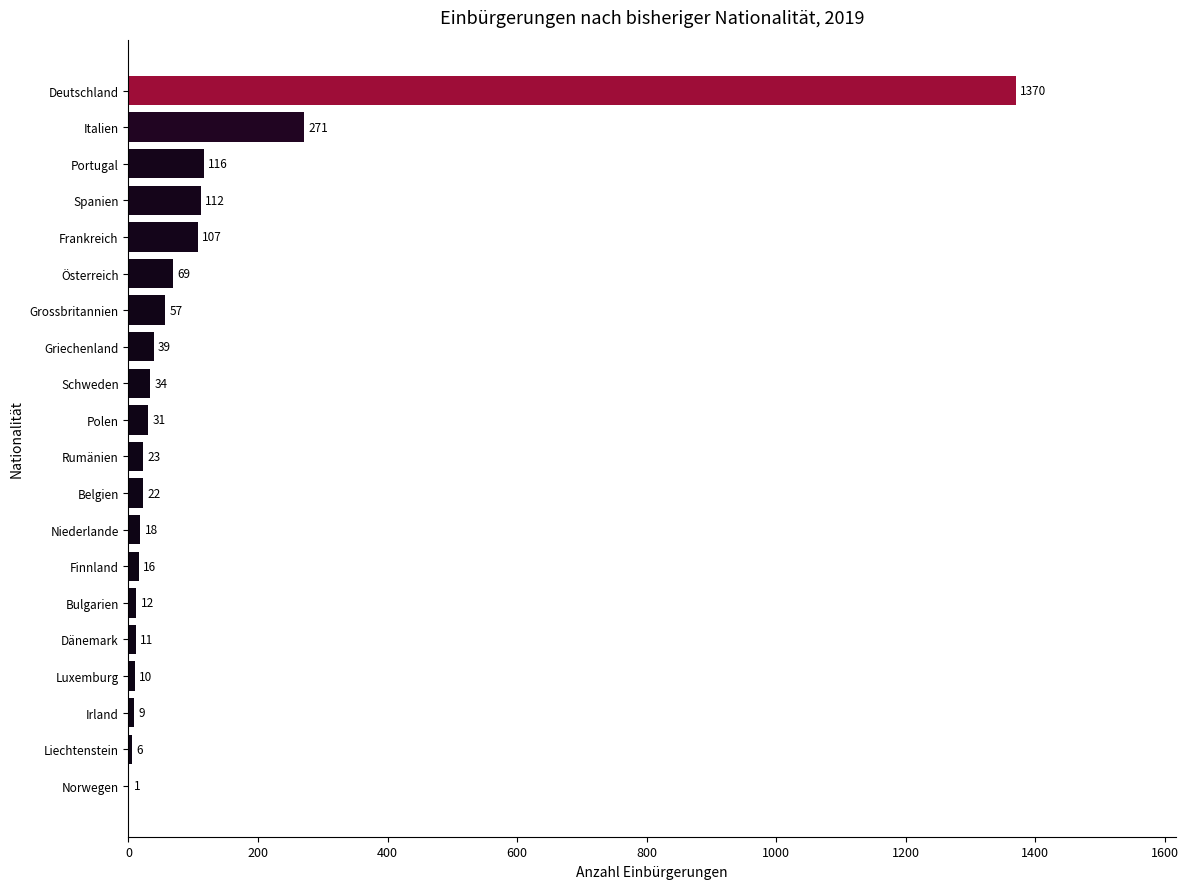

Is it true that the value at Spanien is 26?

False